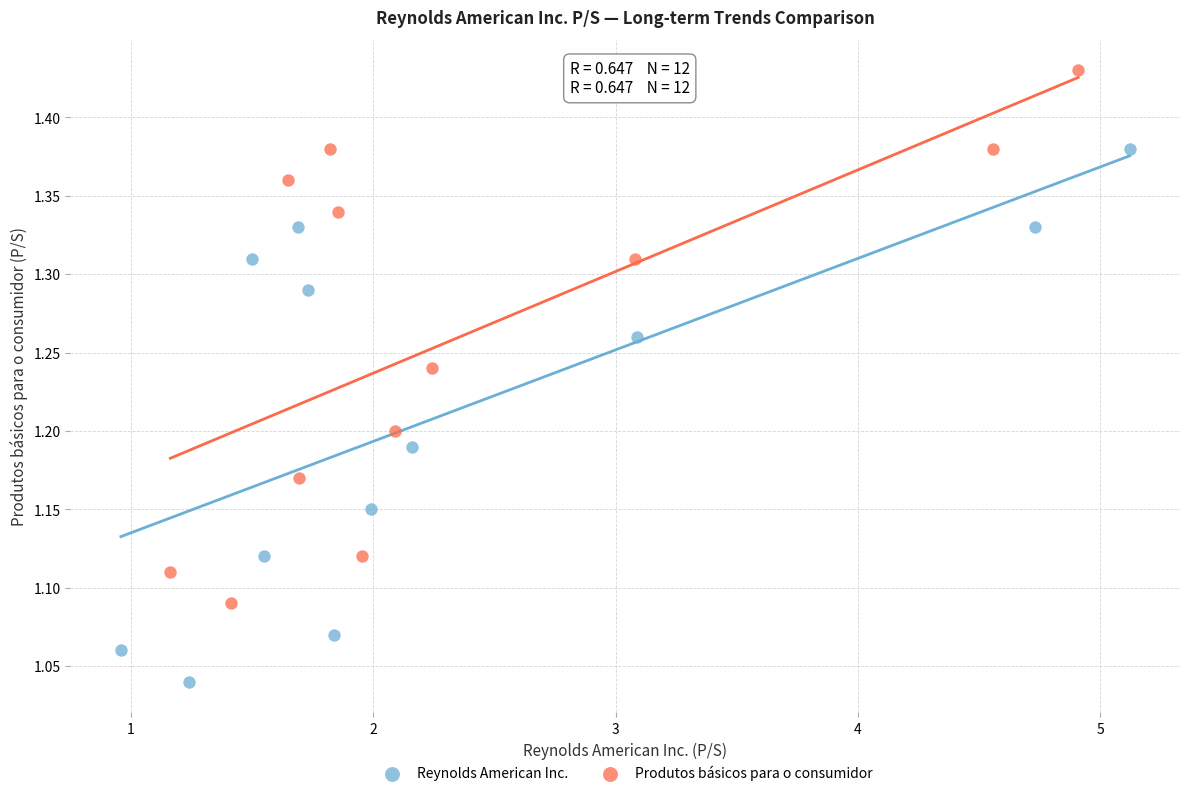

Which series contains the lowest Y value?

Reynolds American Inc.